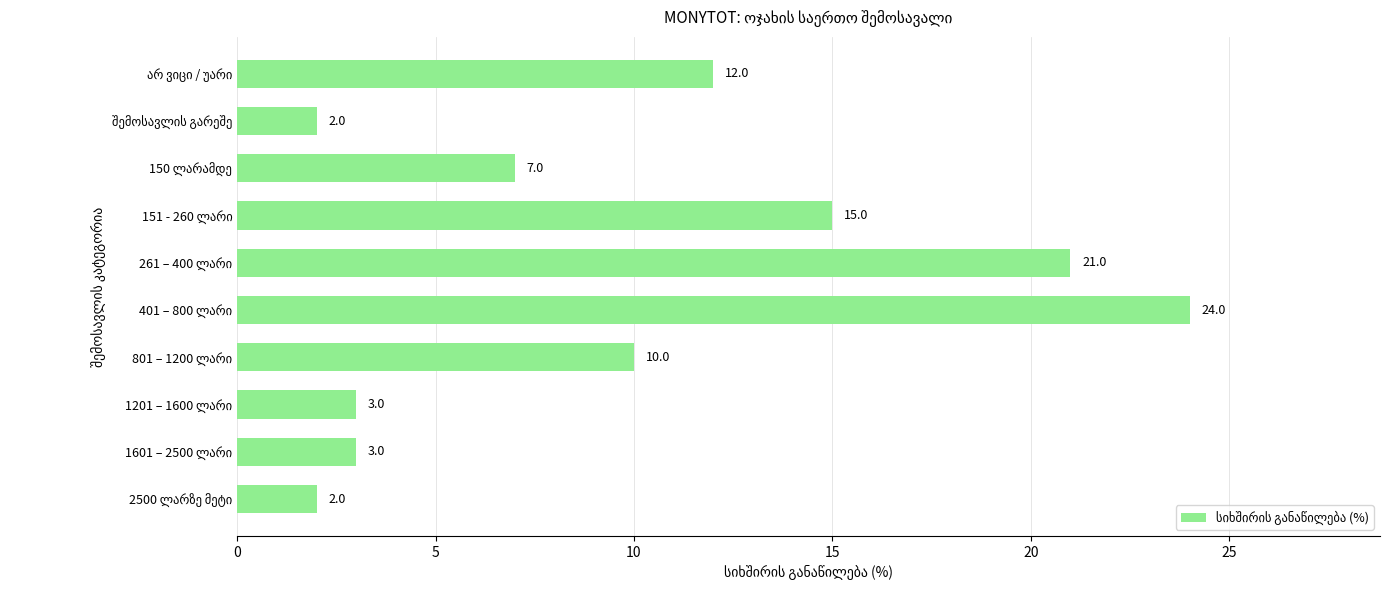

What is the difference between the second highest and minimum values?

19